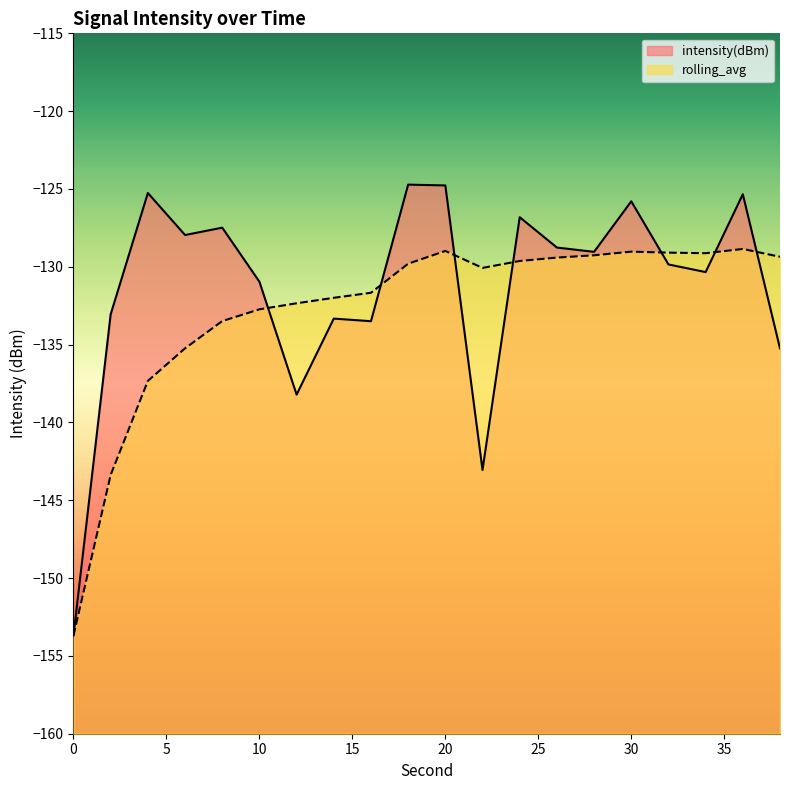

Reading right to left, what are all the values shown in this chart?

intensity(dBm): 38=-135.2	36=-125.3	34=-130.3	32=-129.8	30=-125.8	28=-129.0	26=-128.8	24=-126.8	22=-143.1	20=-124.8	18=-124.7	16=-133.5	14=-133.3	12=-138.2	10=-131.0	8=-127.5	6=-128.0	4=-125.3	2=-133.0	0=-153.7
rolling_avg: 38=-129.4	36=-128.9	34=-129.1	32=-129.1	30=-129.0	28=-129.3	26=-129.4	24=-129.6	22=-130.1	20=-129.0	18=-129.8	16=-131.7	14=-132.0	12=-132.3	10=-132.7	8=-133.5	6=-135.2	4=-137.3	2=-143.4	0=-153.7